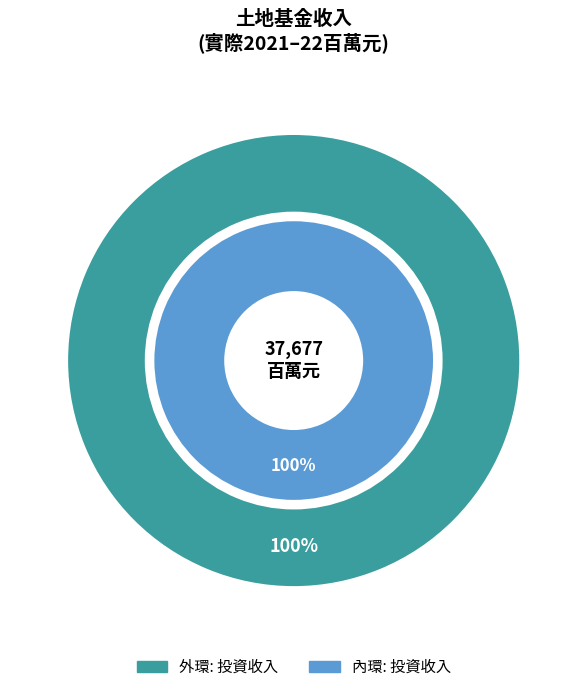

How many segments does this pie chart have?

2